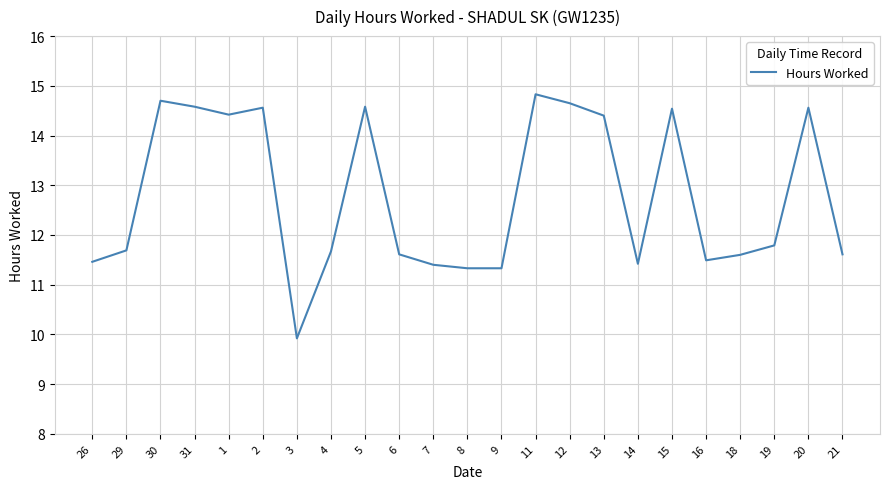

What is the ratio of the value at 11 to the value at 3?

1.5